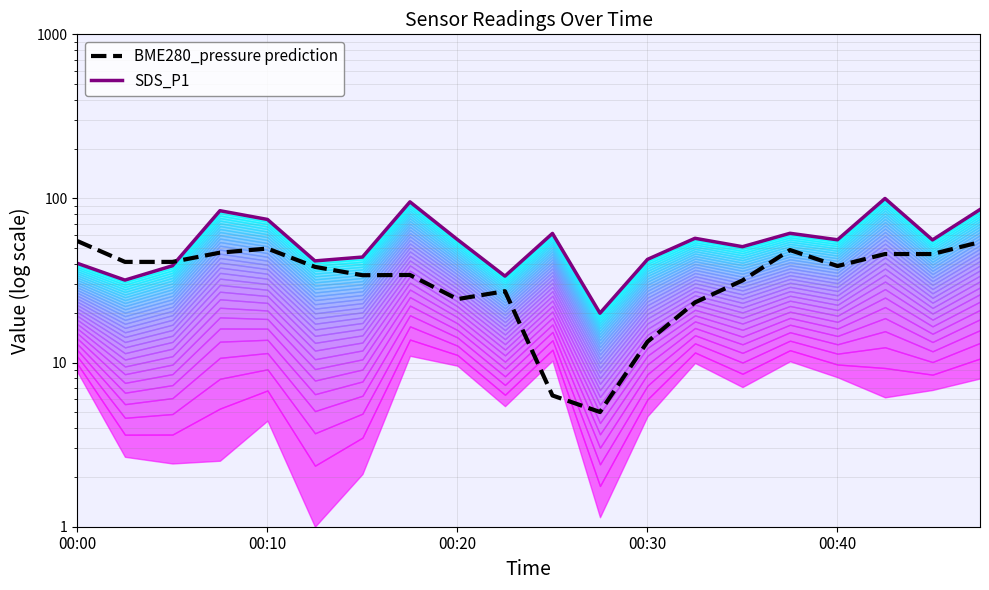

How many lines are shown in the chart?

2